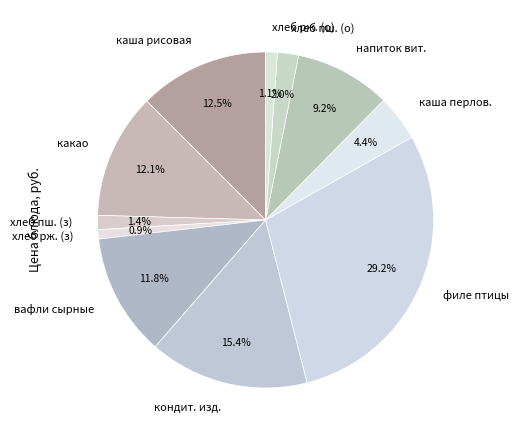

Which has a higher value, вафли сырные or каша рисовая?

каша рисовая